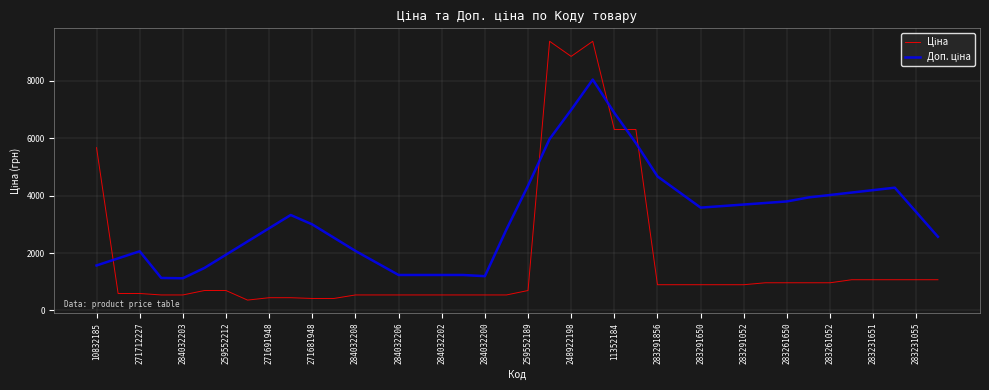

What is the greatest value displayed?

9384.0